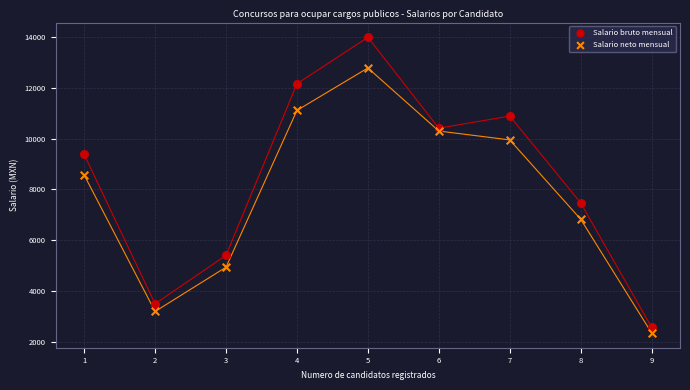

Which series contains the highest Y value?

Salario bruto mensual